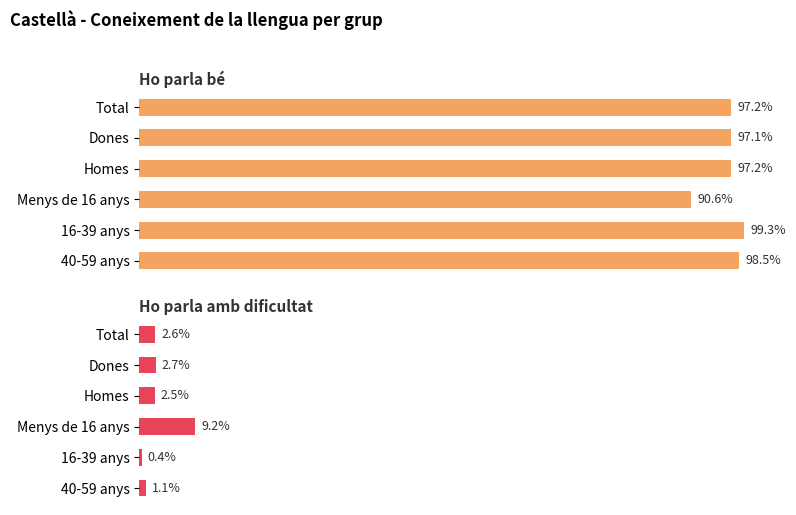

Rank the series by their average value, from lowest to highest.

Ho parla amb dificultat, Ho parla bé